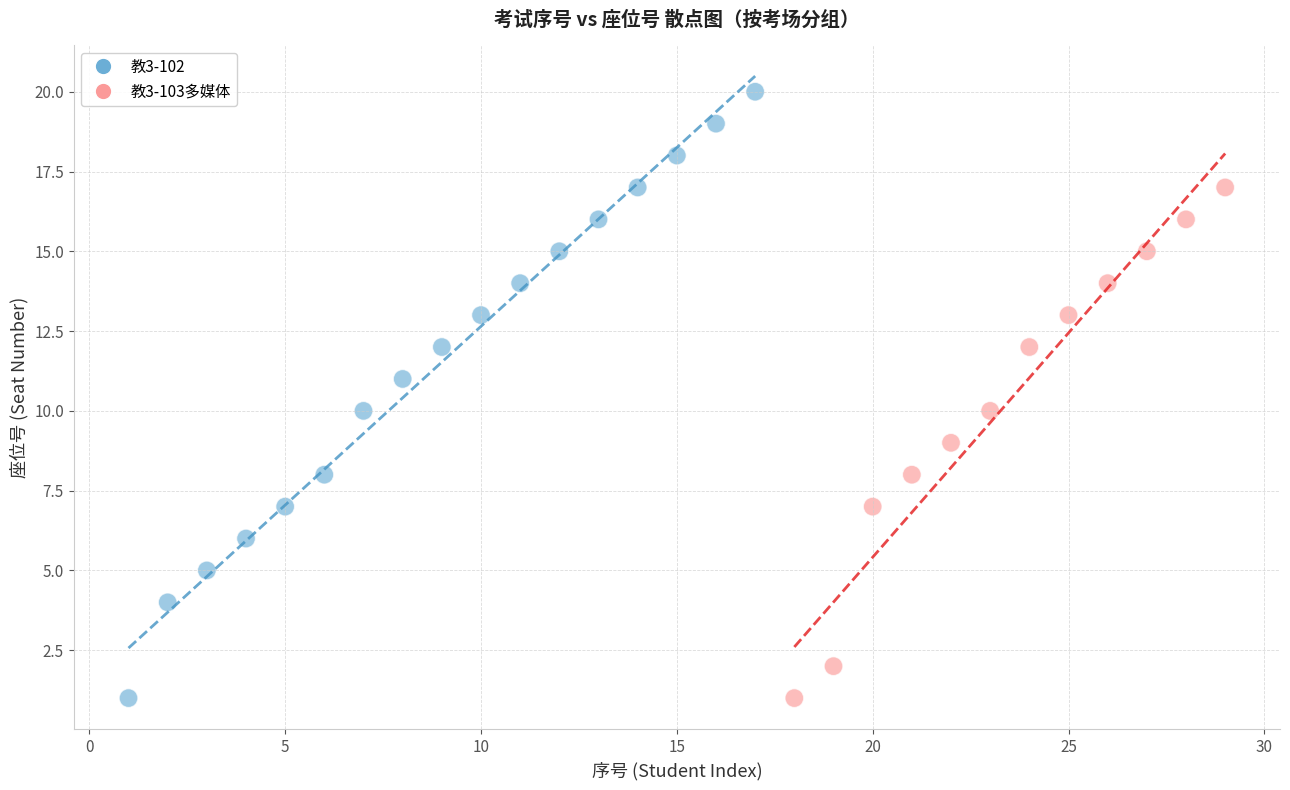

Which series reaches the maximum Y coordinate?

教3-102